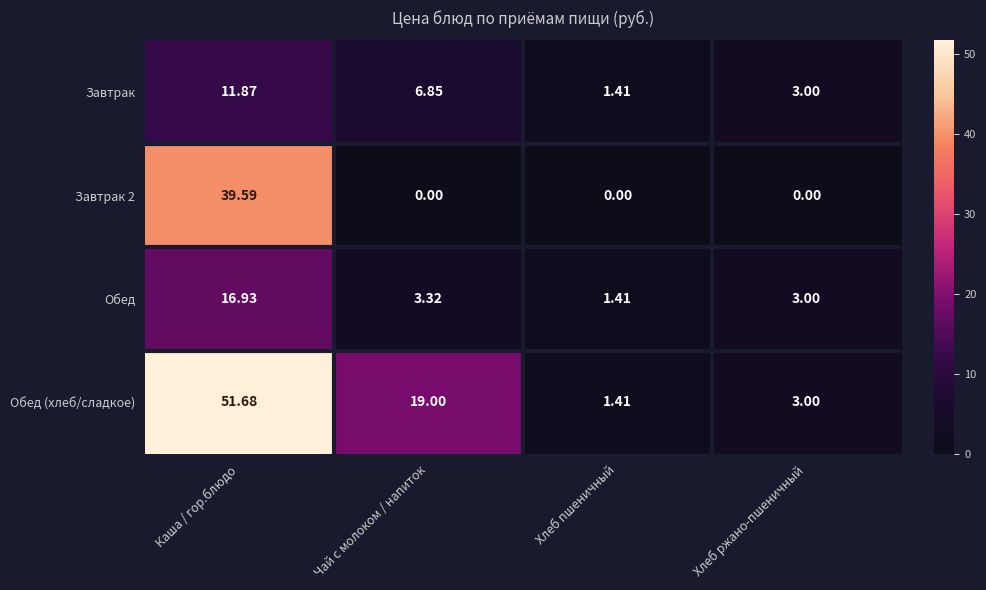

Which category has the highest value across all series?

Каша / гор.блюдо